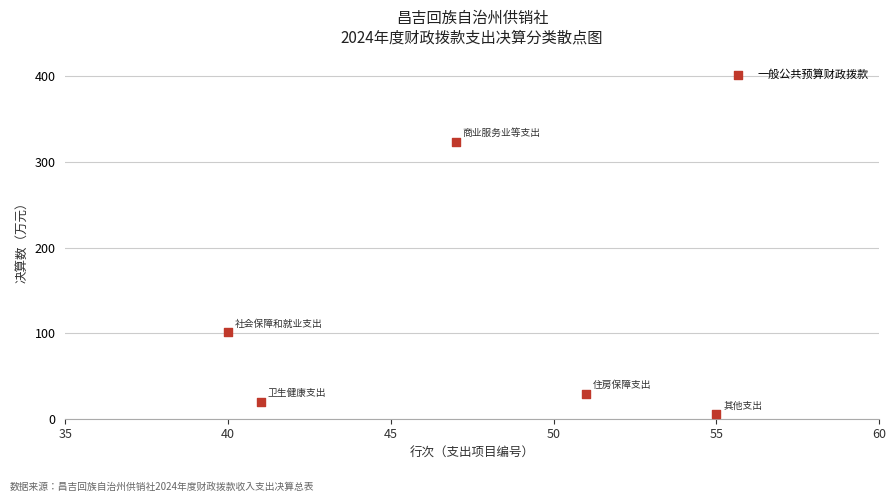

What Y value in the scatter plot is closest to 164?

101.3